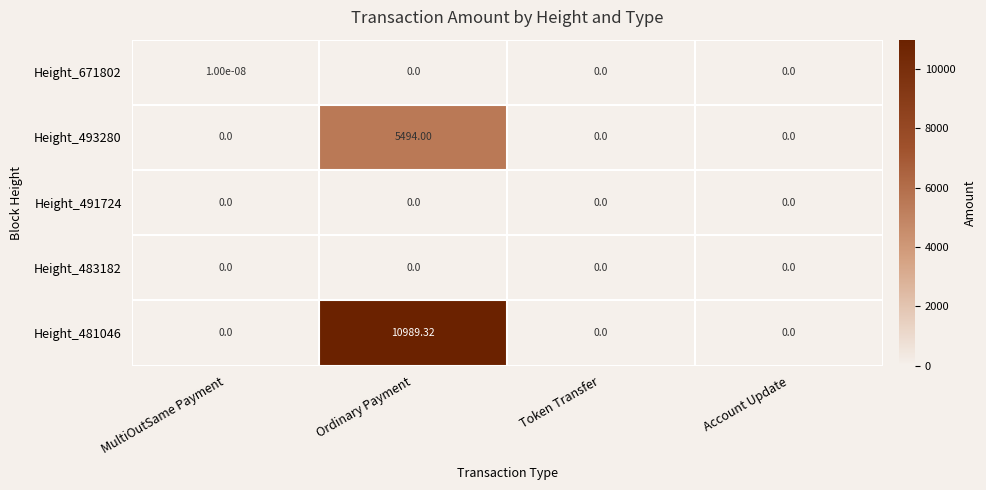

How many positive values does the Height_493280 series have?

1